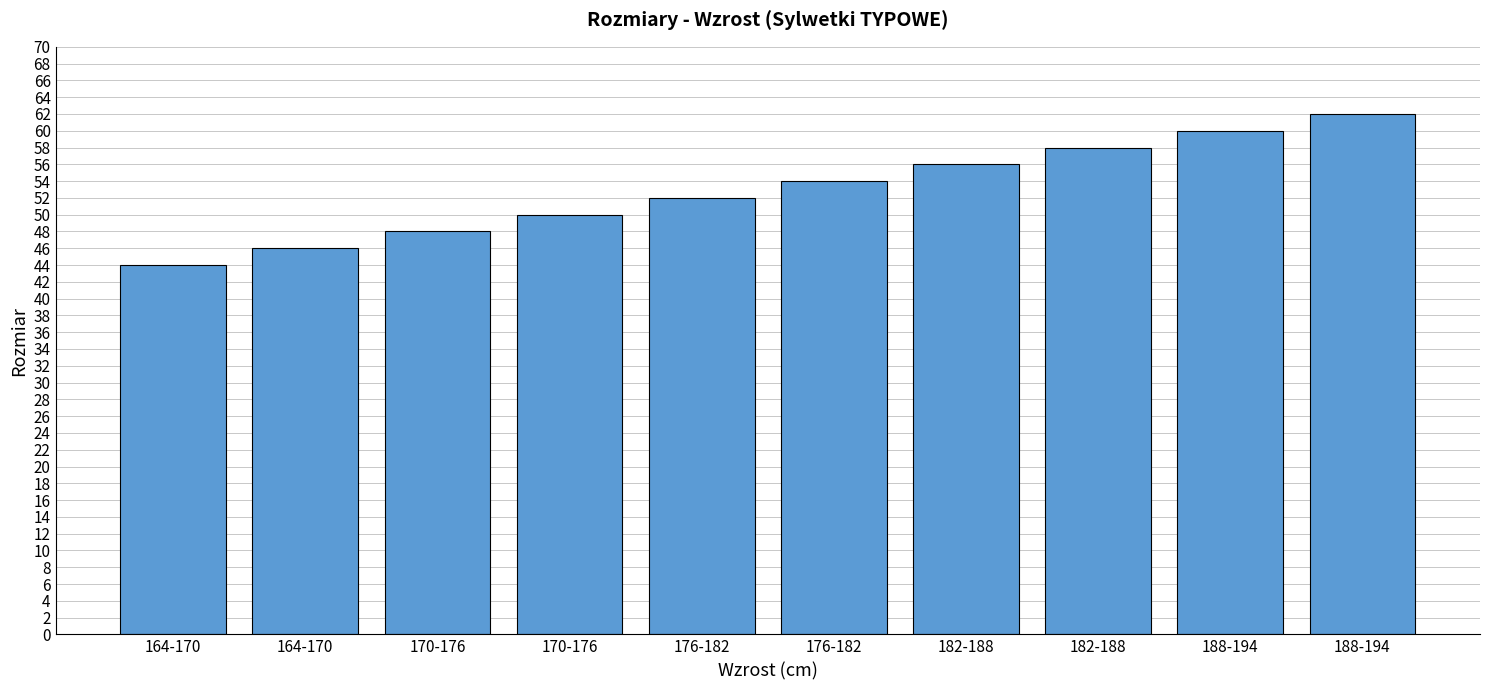

Rank the categories by value from lowest to highest.

164-170, 164-170, 170-176, 170-176, 176-182, 176-182, 182-188, 182-188, 188-194, 188-194